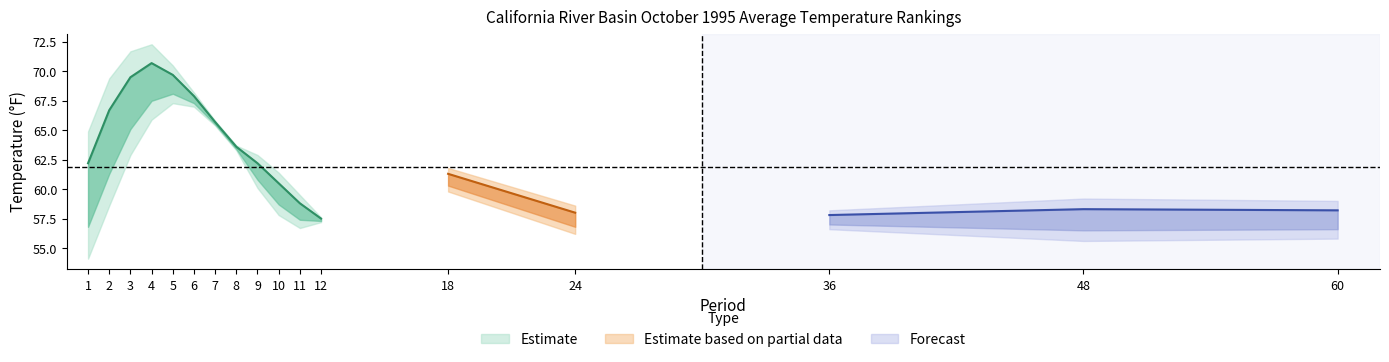

Count the number of data series in this chart.

3